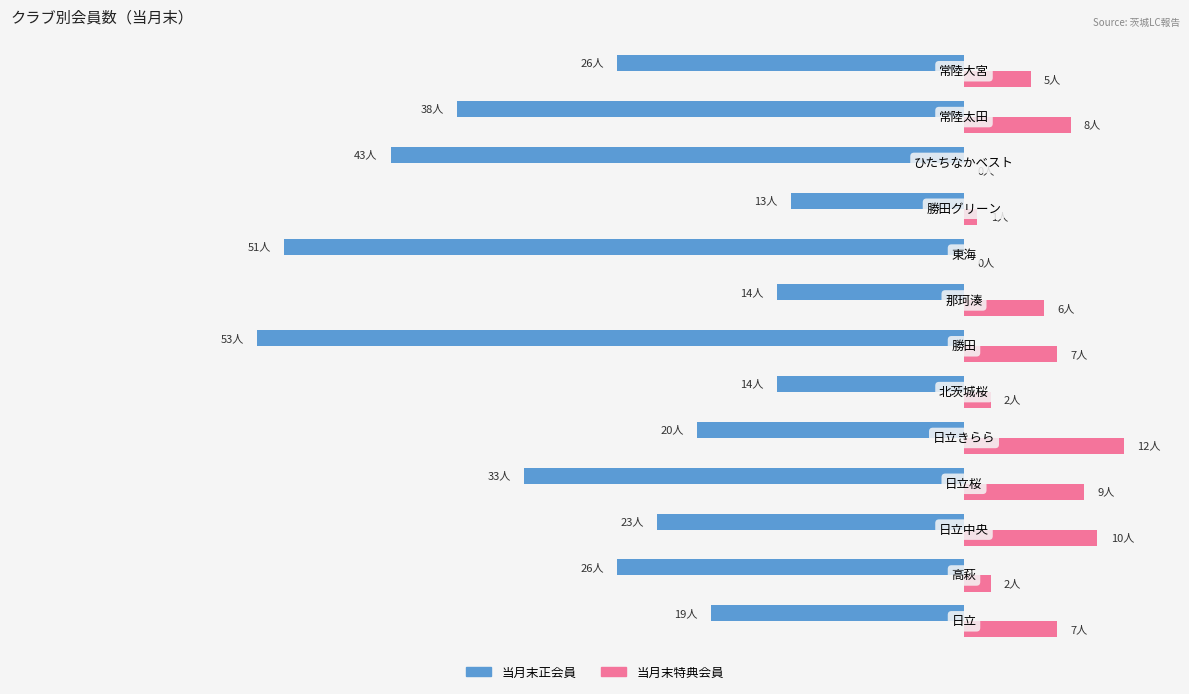

What is the value of the 当月末正会員 bar at the 7th from the left?

-53